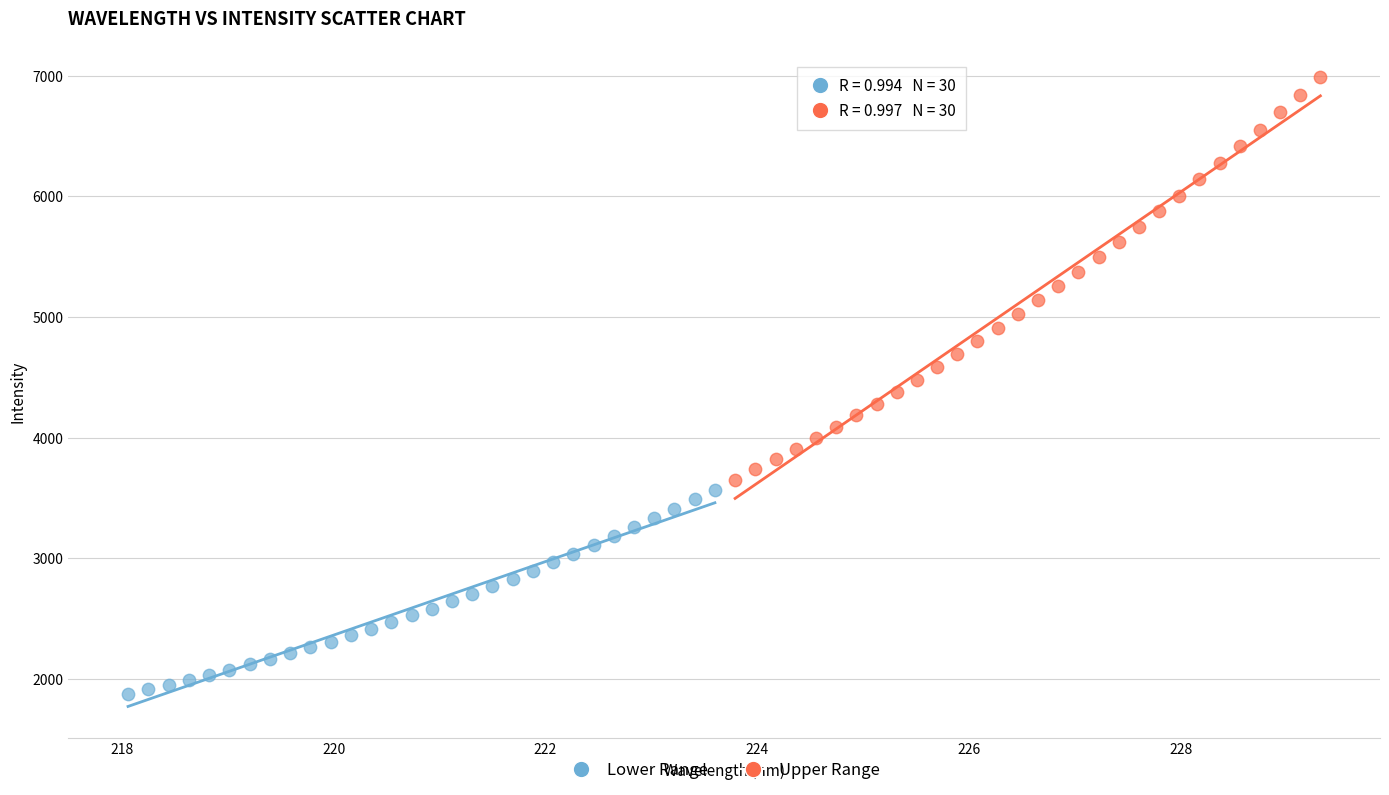

What are all the series names shown in the legend?

Lower Range, Upper Range